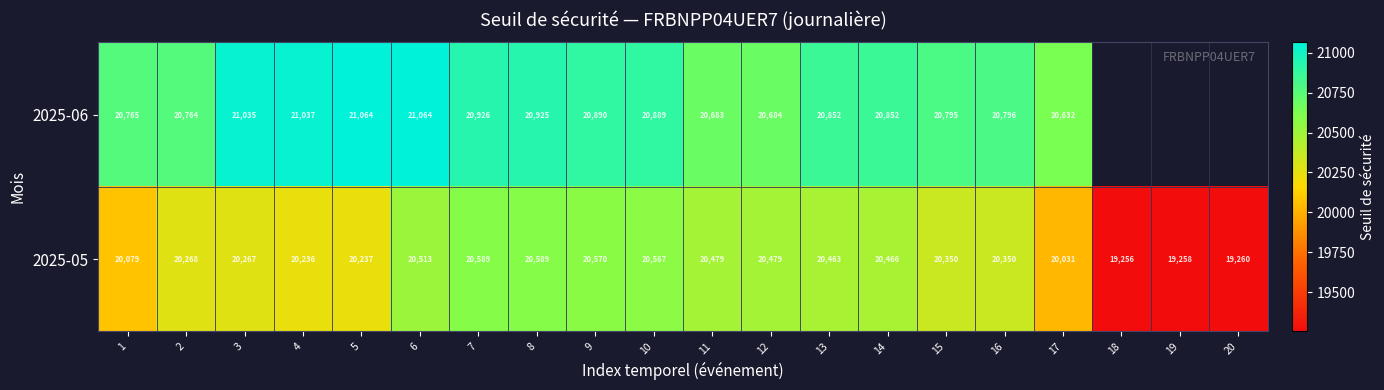

Where is 2025-05 nearest to the value 19922?

17